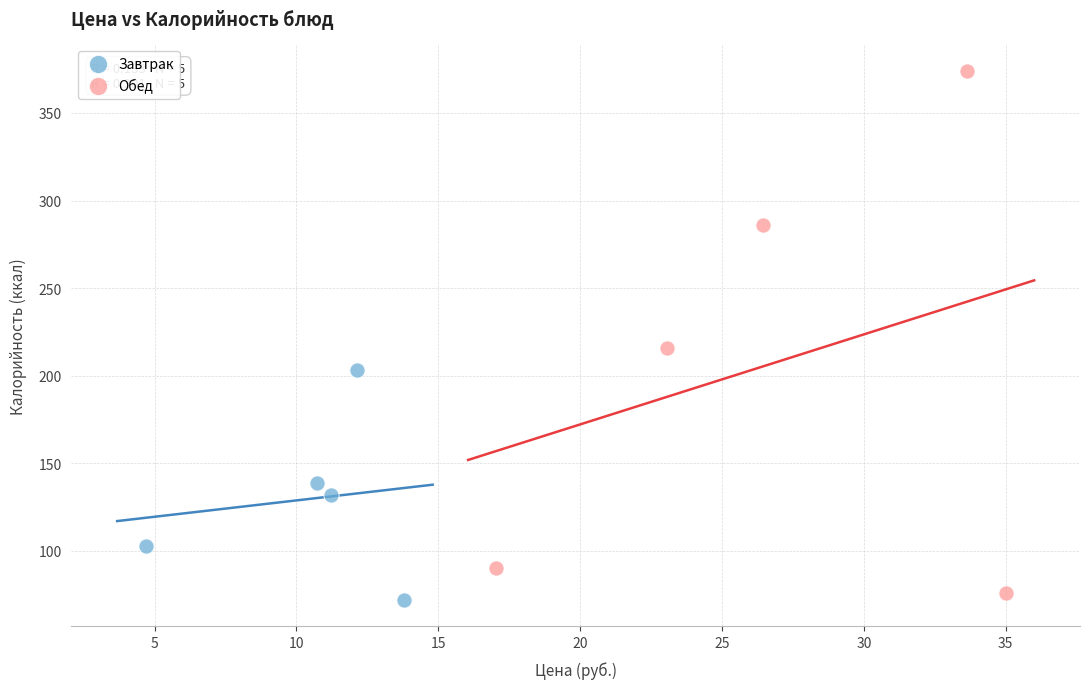

Which series has the widest spread of Y values?

Обед